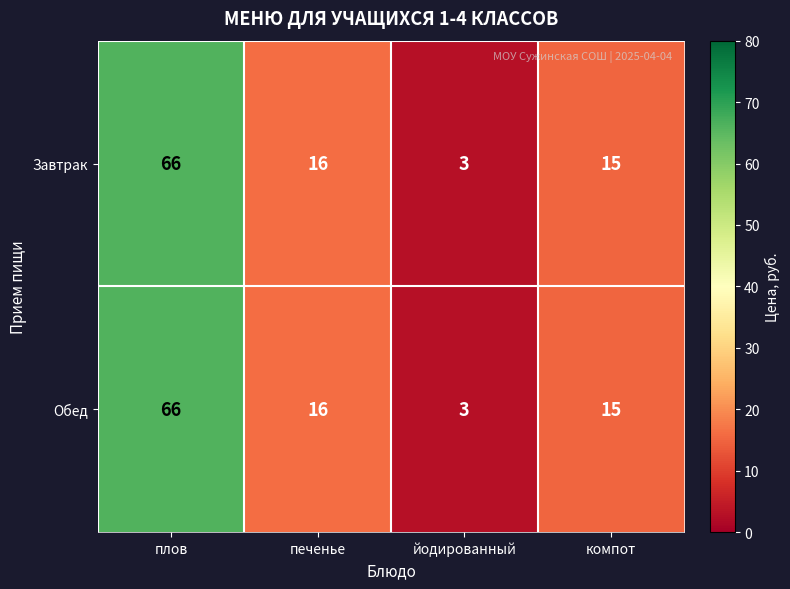

What is the lowest value of the Обед series?

3